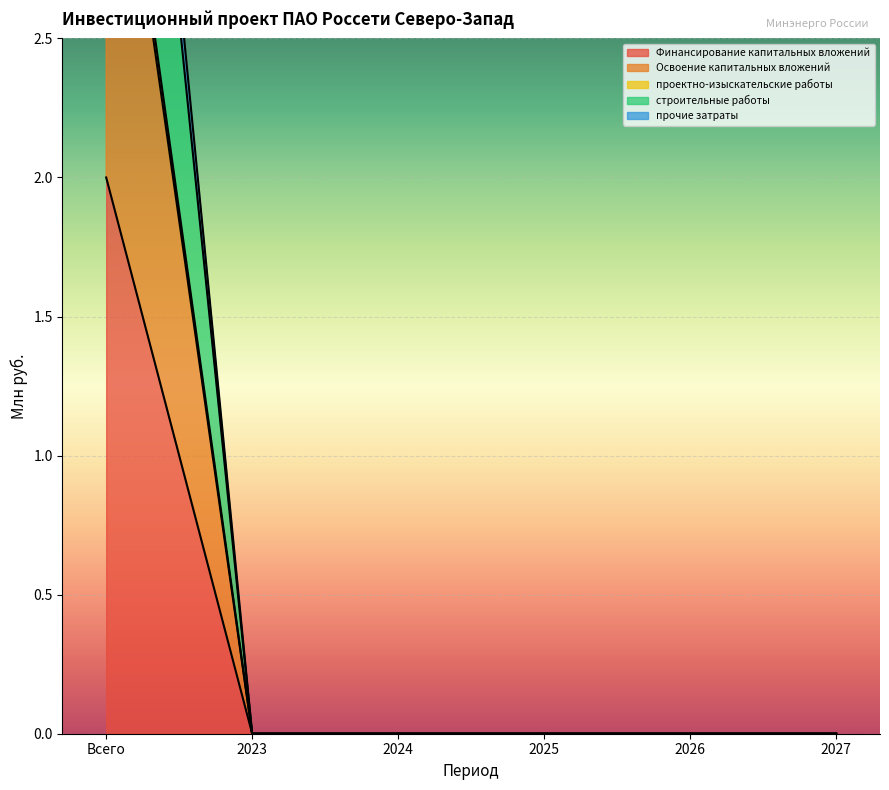

True or false: прочие затраты has a value of 0.0 at 2025.

True